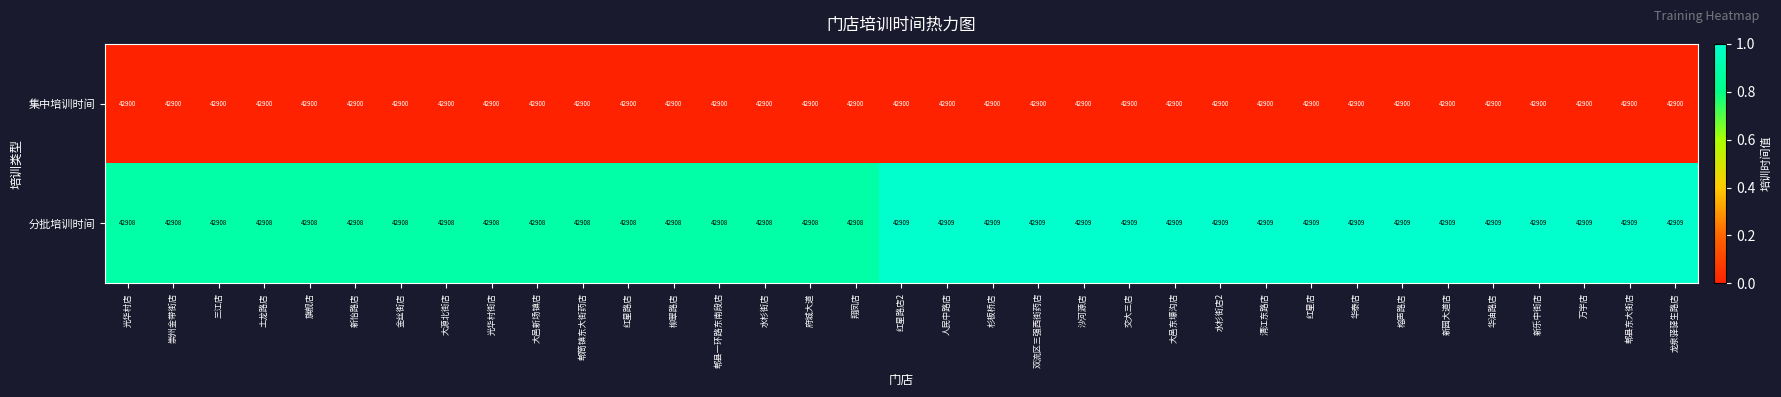

Which series has the largest total across all categories?

分批培训时间